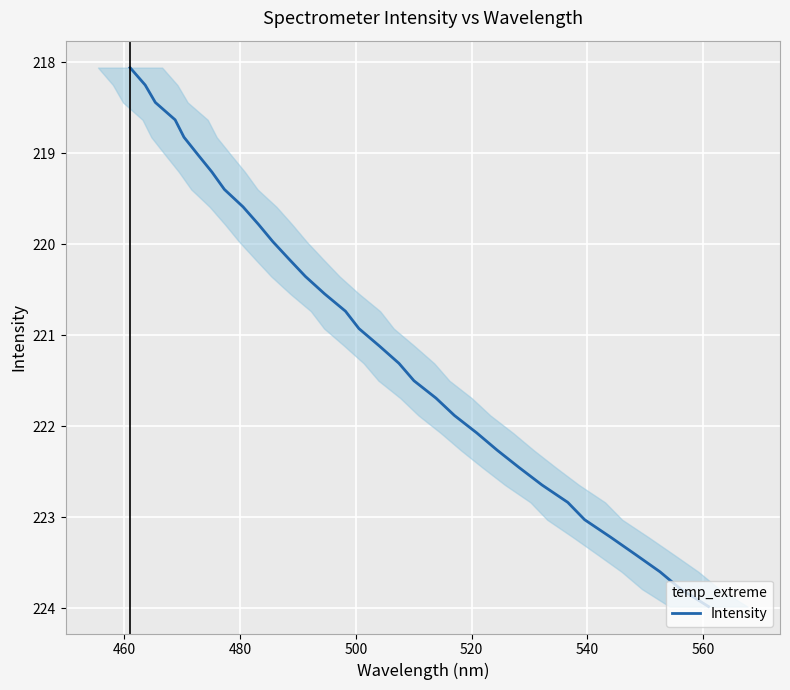

What is the smallest value displayed?

218.1